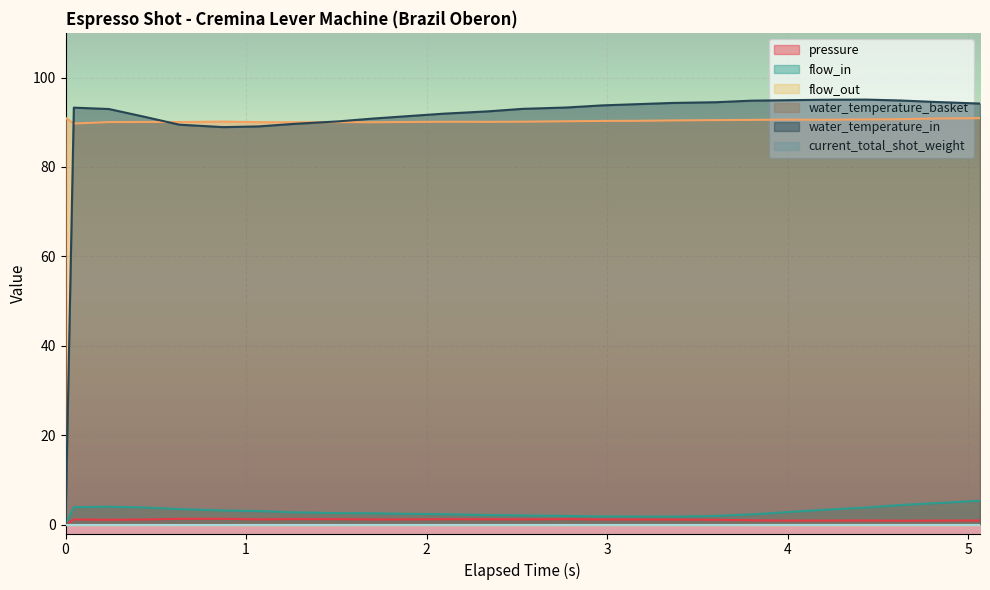

Does the chart display data point markers on the line(s)?

No